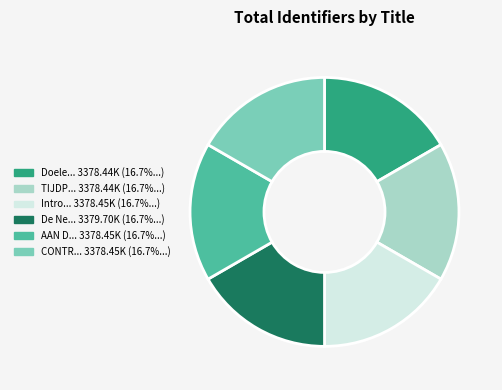

Does any single category account for the majority?

No